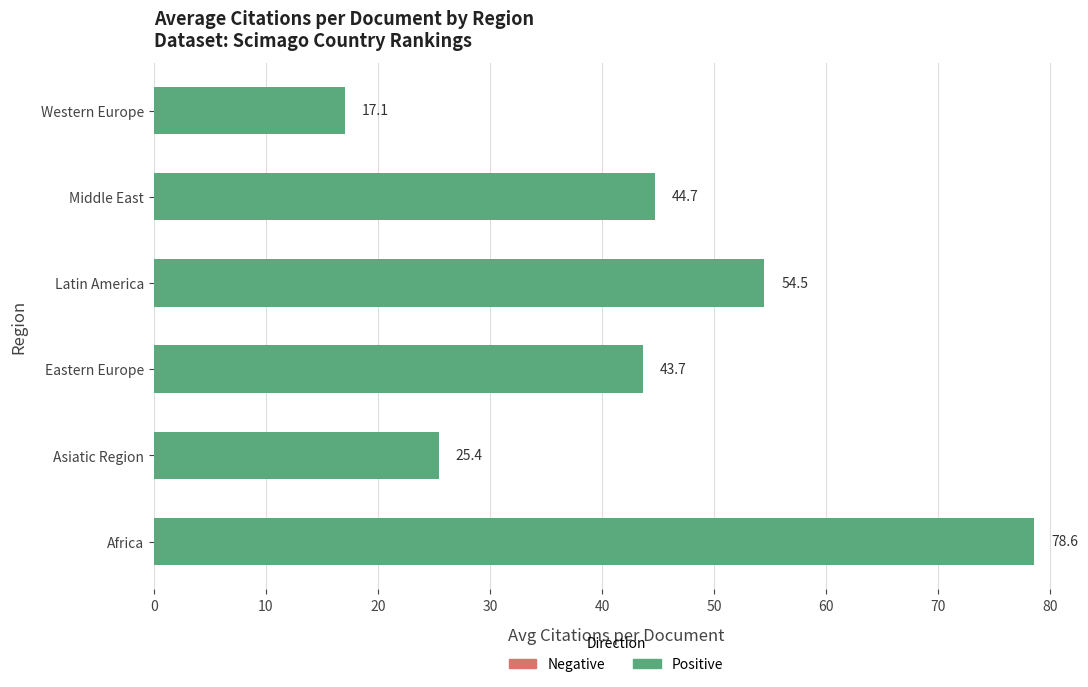

Rank the categories by value from lowest to highest.

Western Europe, Asiatic Region, Eastern Europe, Middle East, Latin America, Africa